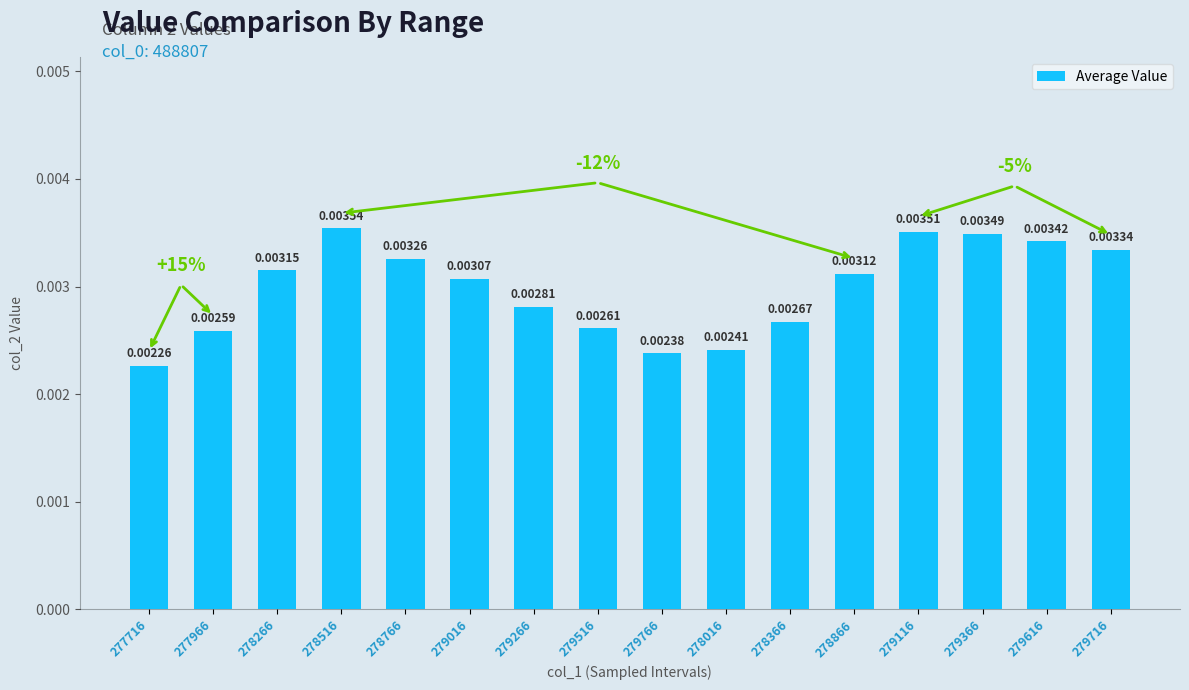

List the labels in order of value, smallest first.

277716, 279766, 278016, 277966, 279516, 278366, 279266, 279016, 278866, 278266, 278766, 279716, 279616, 279366, 279116, 278516